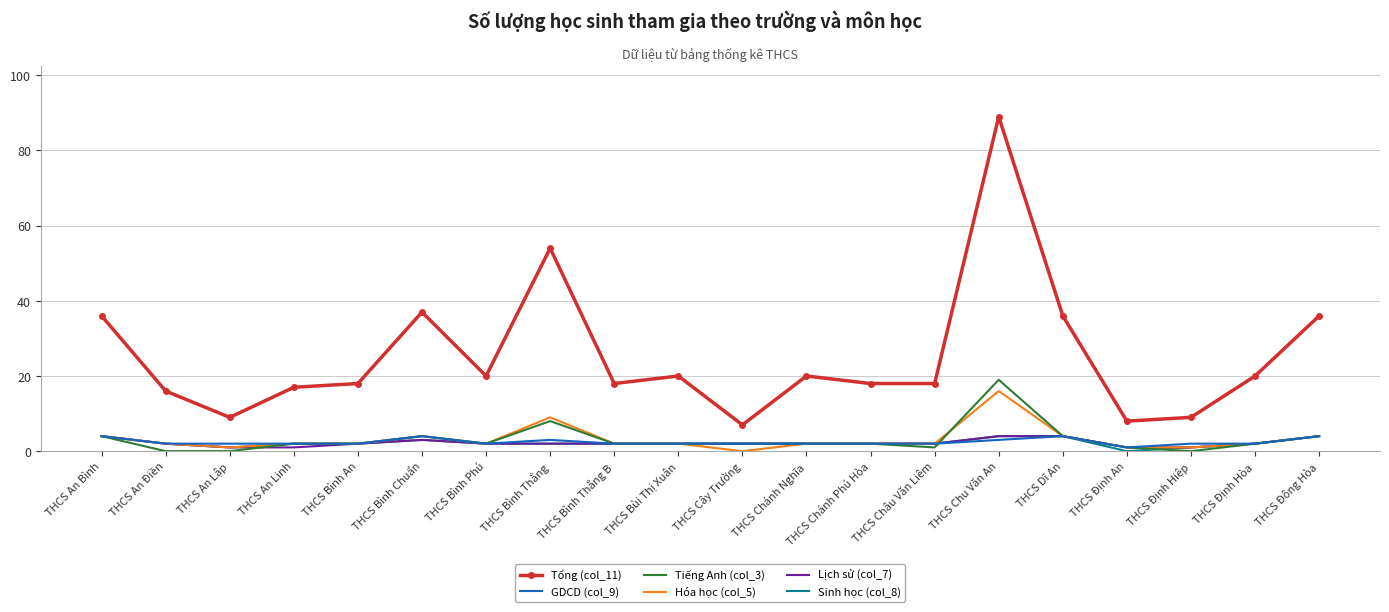

How many distinct data groups are displayed?

6